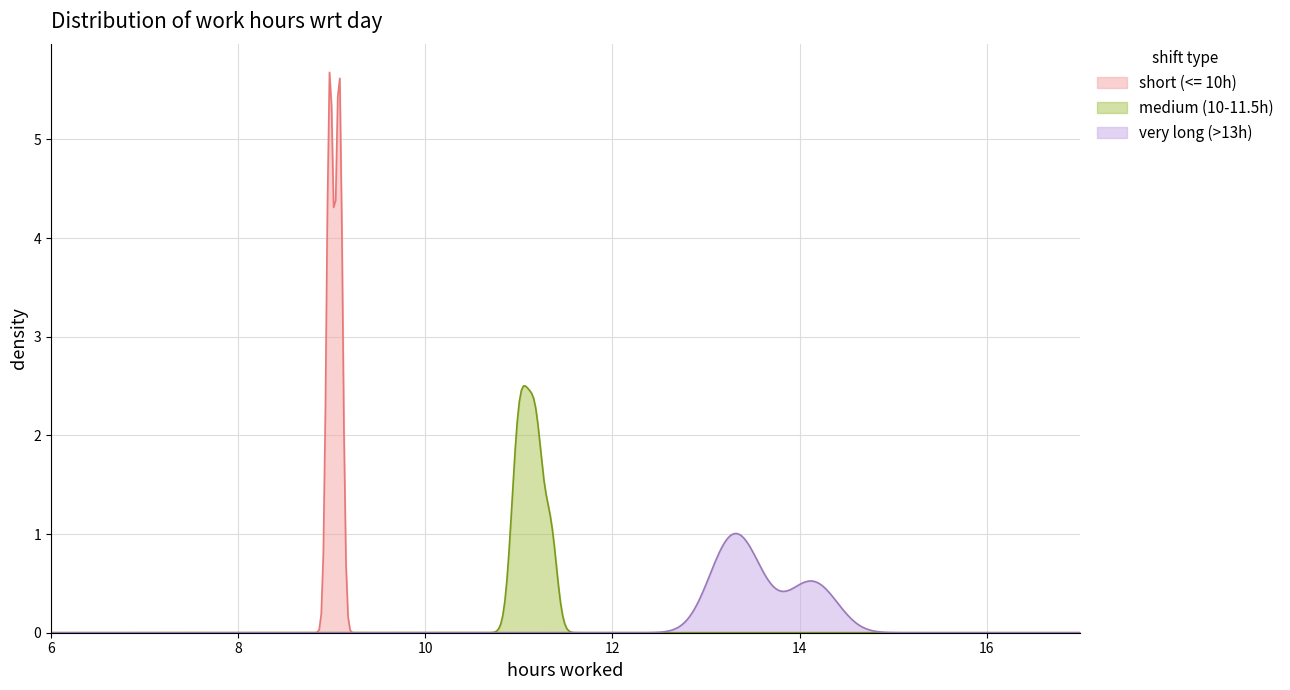

Does the chart have visible grid lines?

Yes